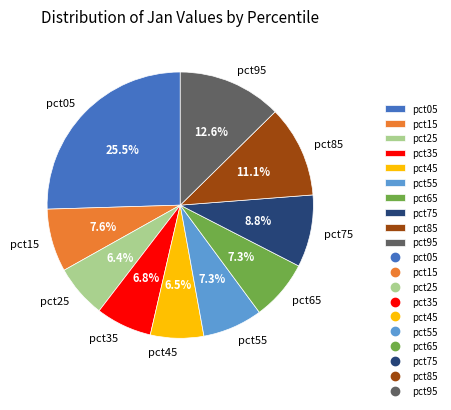

Between pct45 and pct55, which is larger?

pct55